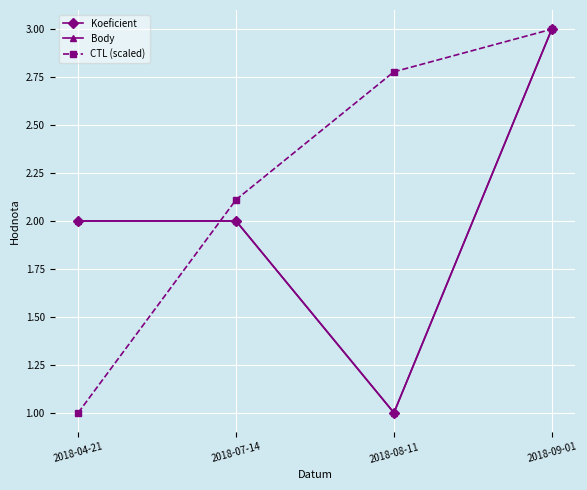

What is the label of the 2nd point from the right?

2018-08-11